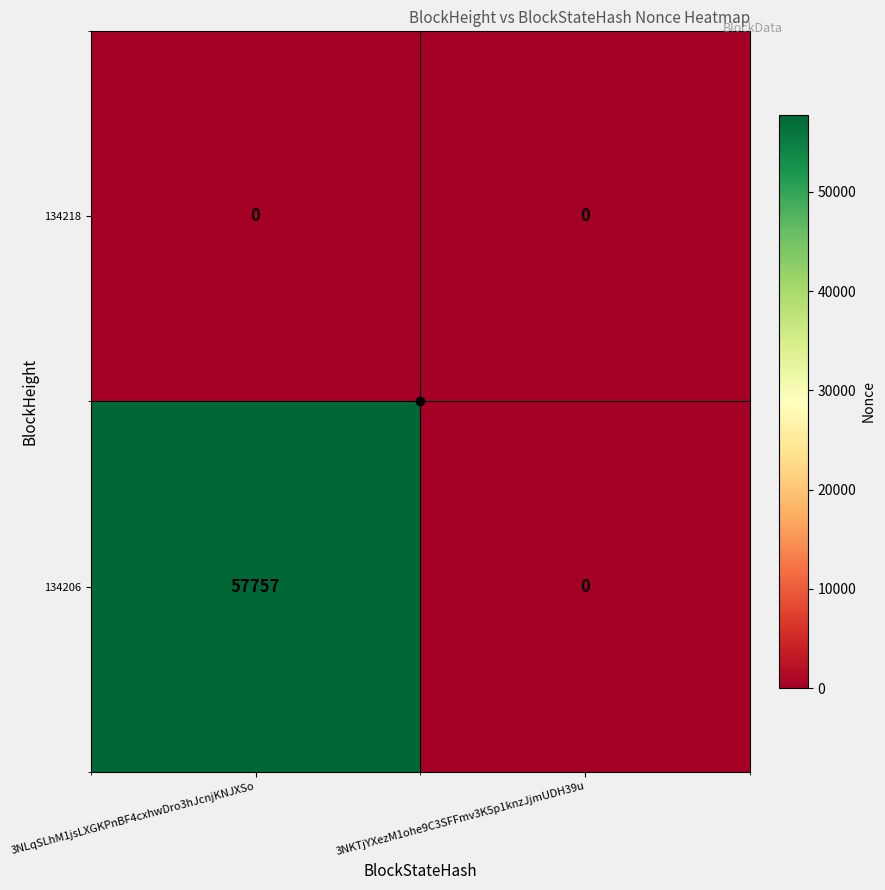

Which category has the lowest value in the 134206 series?

3NKTjYXezM1ohe9C3SFFmv3K5p1knzJjmUDH39u